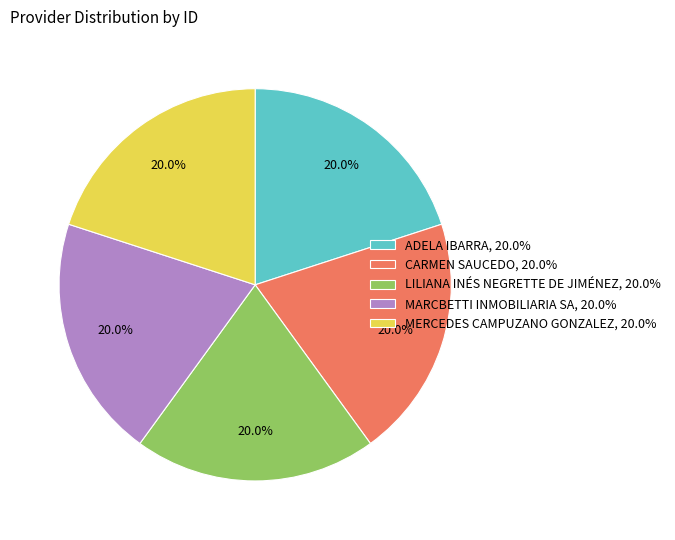

What is the ratio of the value at MERCEDES CAMPUZANO GONZALEZ, 20.0% to the value at LILIANA INÉS NEGRETTE DE JIMÉNEZ, 20.0%?

1.0